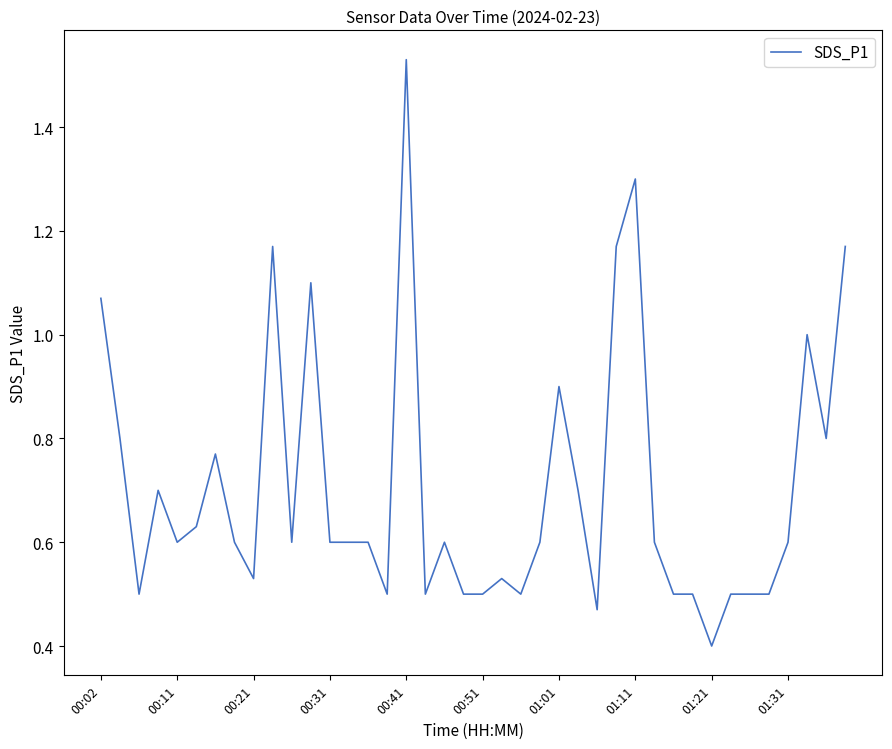

What is the minimum value shown in the chart?

0.4